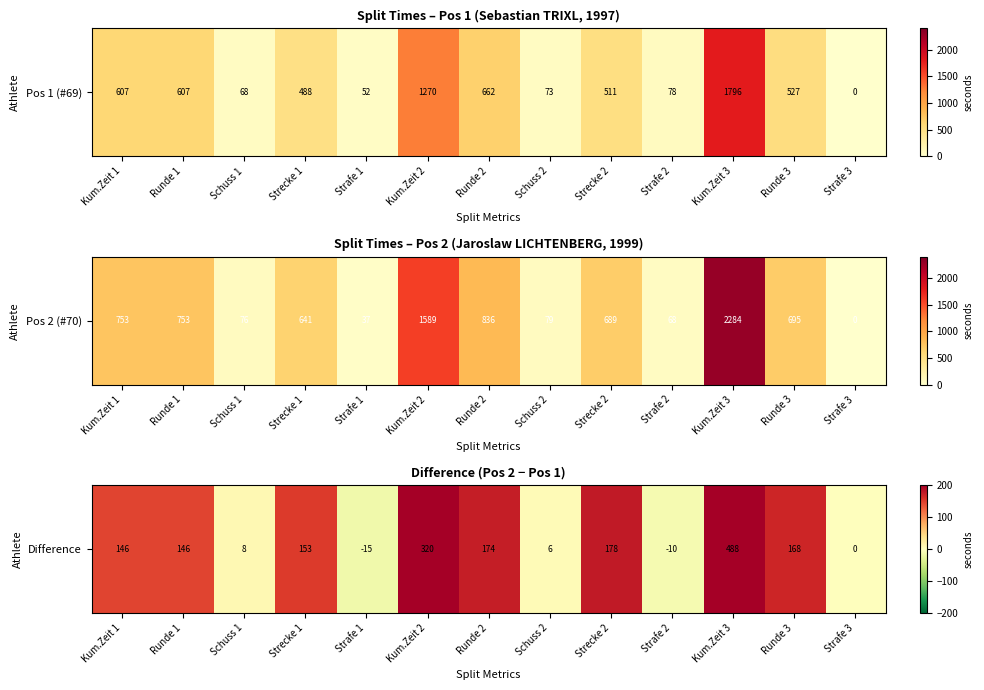

List the labels in order of value, largest first.

Kum.Zeit 3, Kum.Zeit 2, Strecke 2, Runde 2, Runde 3, Strecke 1, Kum.Zeit 1, Runde 1, Schuss 1, Schuss 2, Strafe 3, Strafe 2, Strafe 1